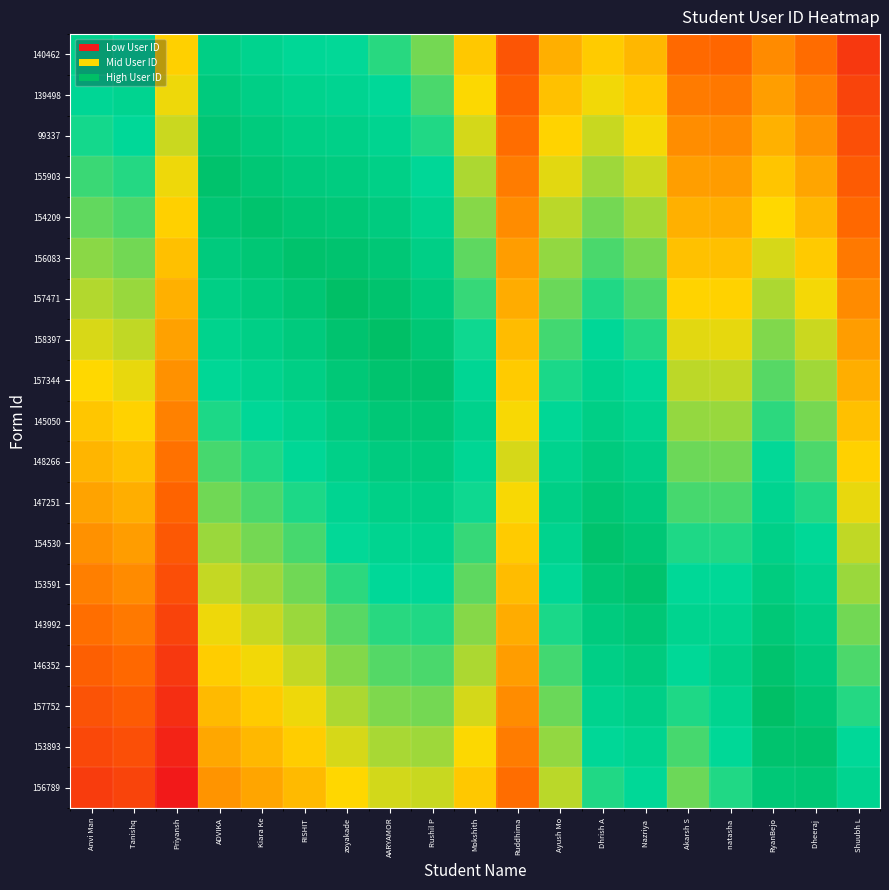

Rank the series by their maximum value, from highest to lowest.

158397, 157752, 157471, 155903, 156083, 157344, 154209, 154530, 153893, 153591, 146352, 99337, 145050, 147251, 156789, 143992, 139498, 148266, 140462